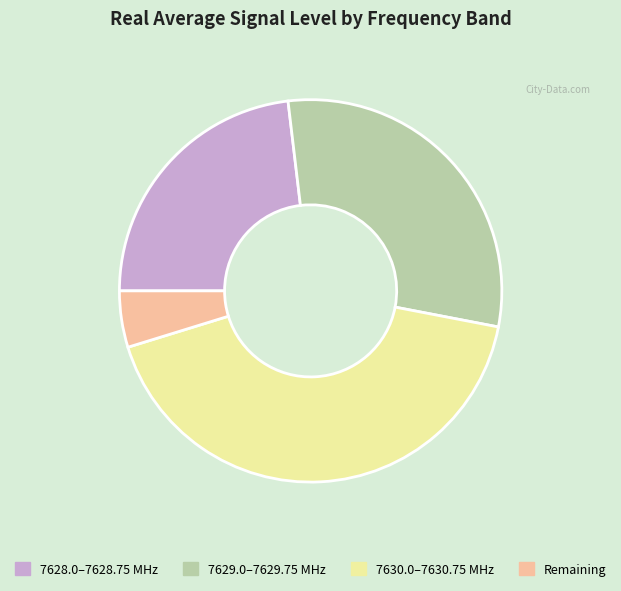

How many segments does this pie chart have?

4